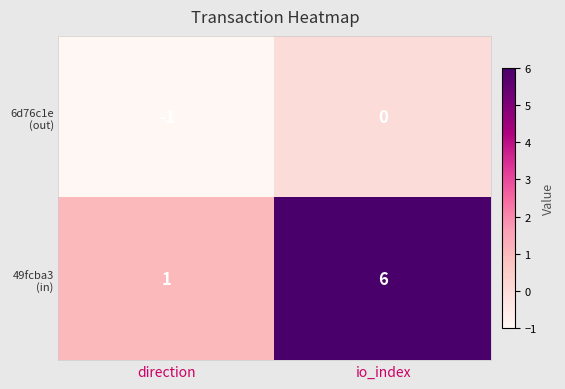

What is the spread (max minus min) of values at io_index?

6